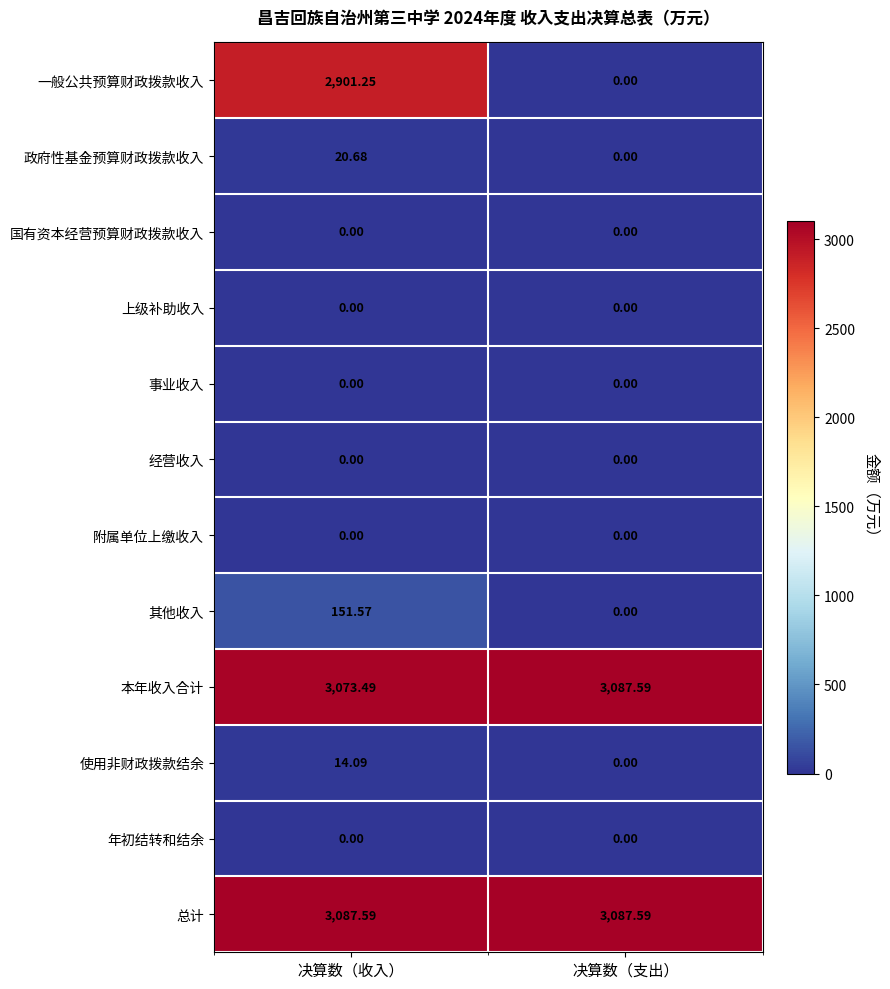

Where does the 政府性基金预算财政拨款收入 series first go above 20?

决算数（收入）